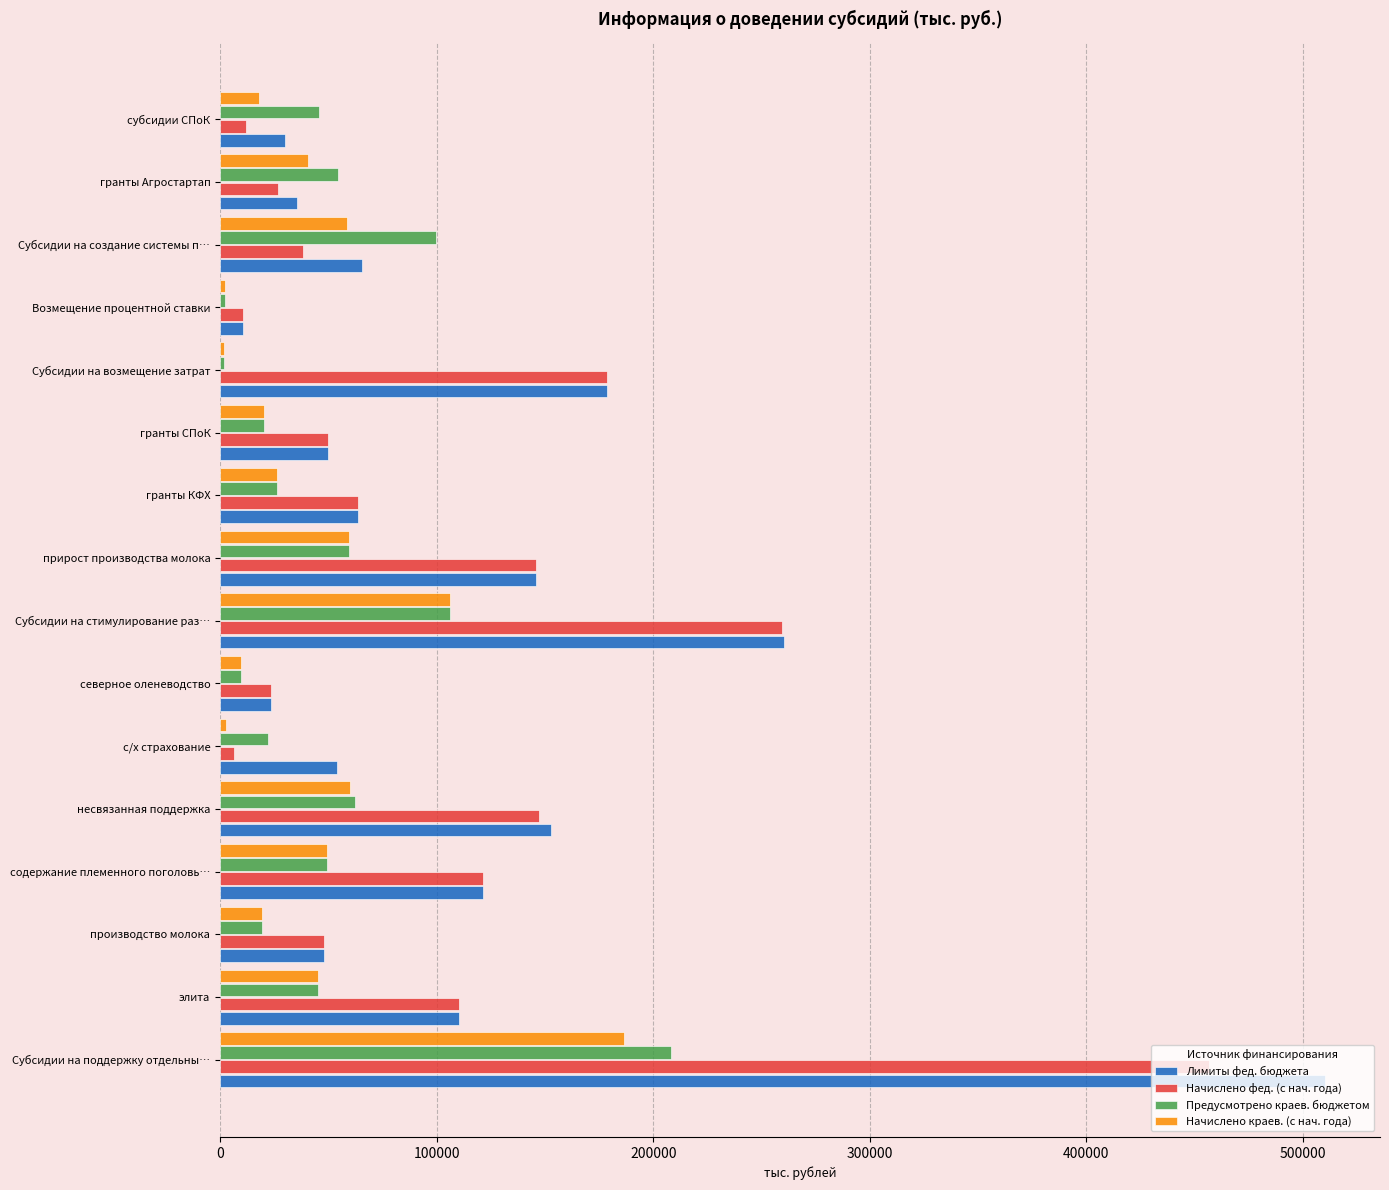

Which category has the highest value across all series?

Субсидии на поддержку отдельны…